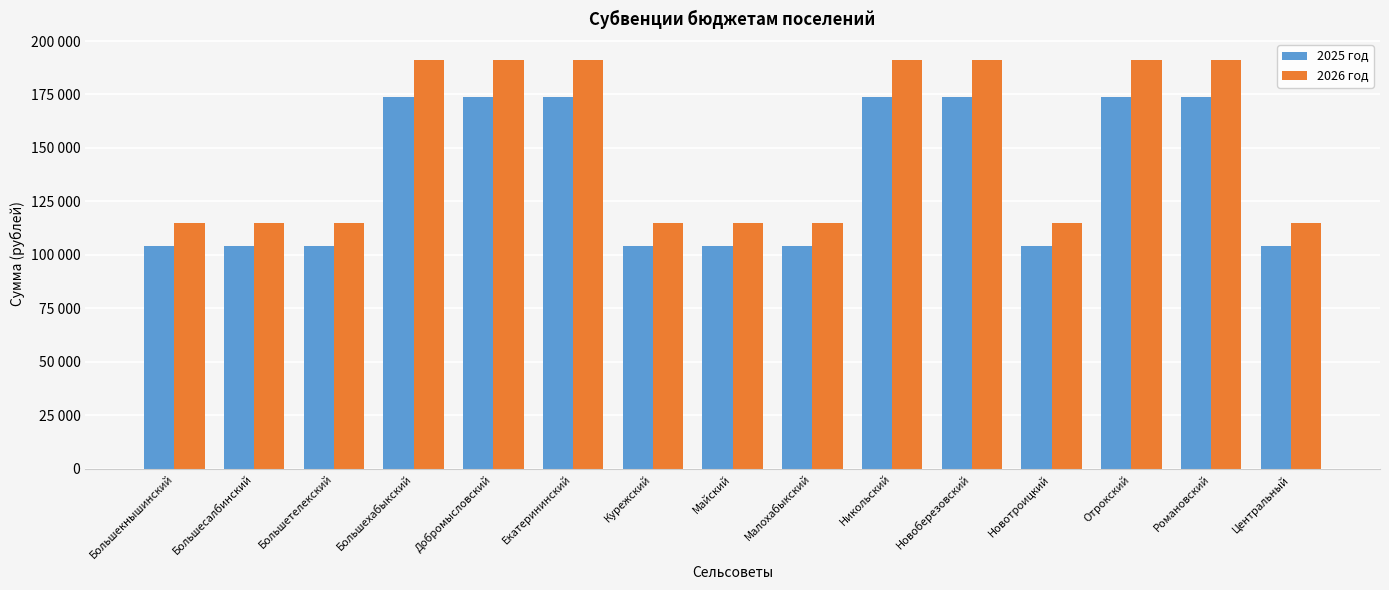

At which category is the sum across all series the highest?

Большехабыкский